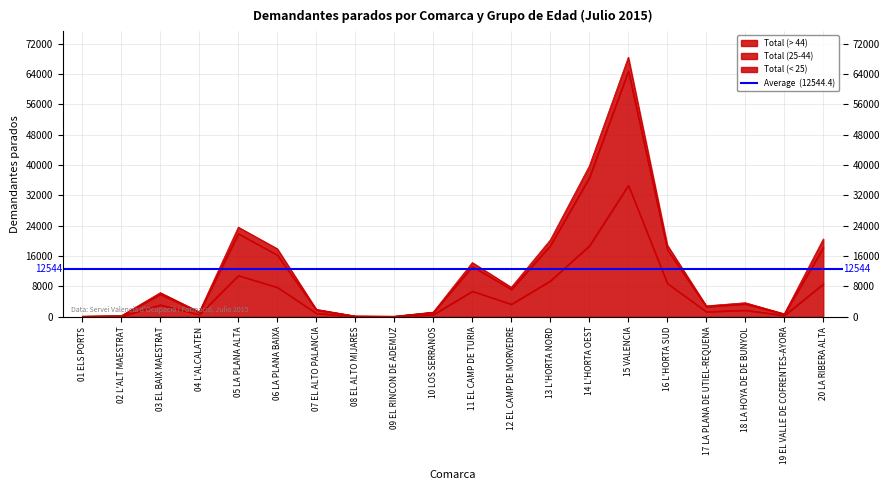

Is the value of Total (25-44) at 01 ELS PORTS greater than the value of Total (> 44) at 03 EL BAIX MAESTRAT?

No